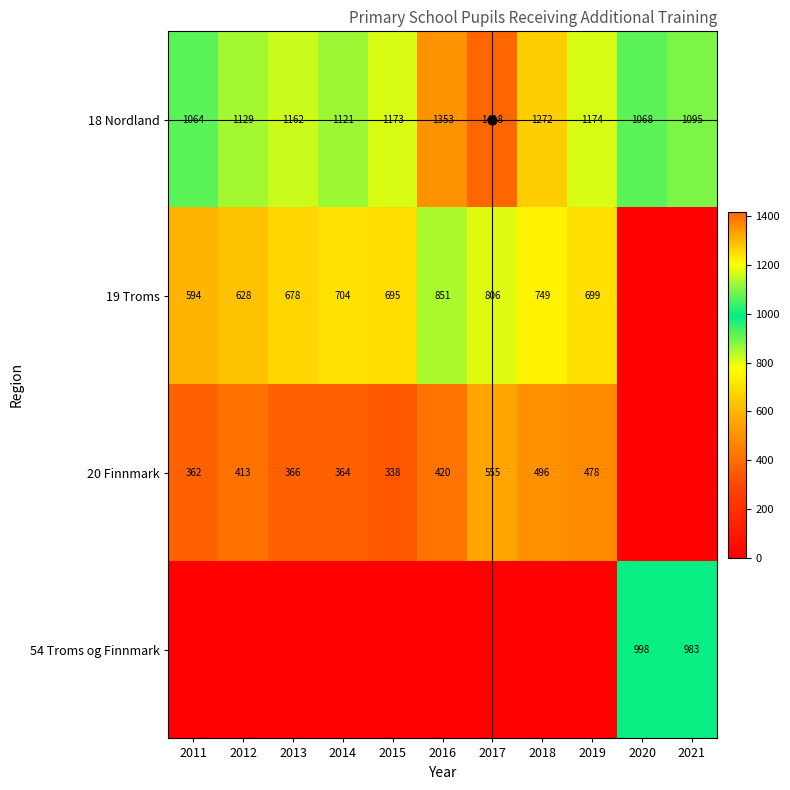

What is the greatest value displayed?

1418